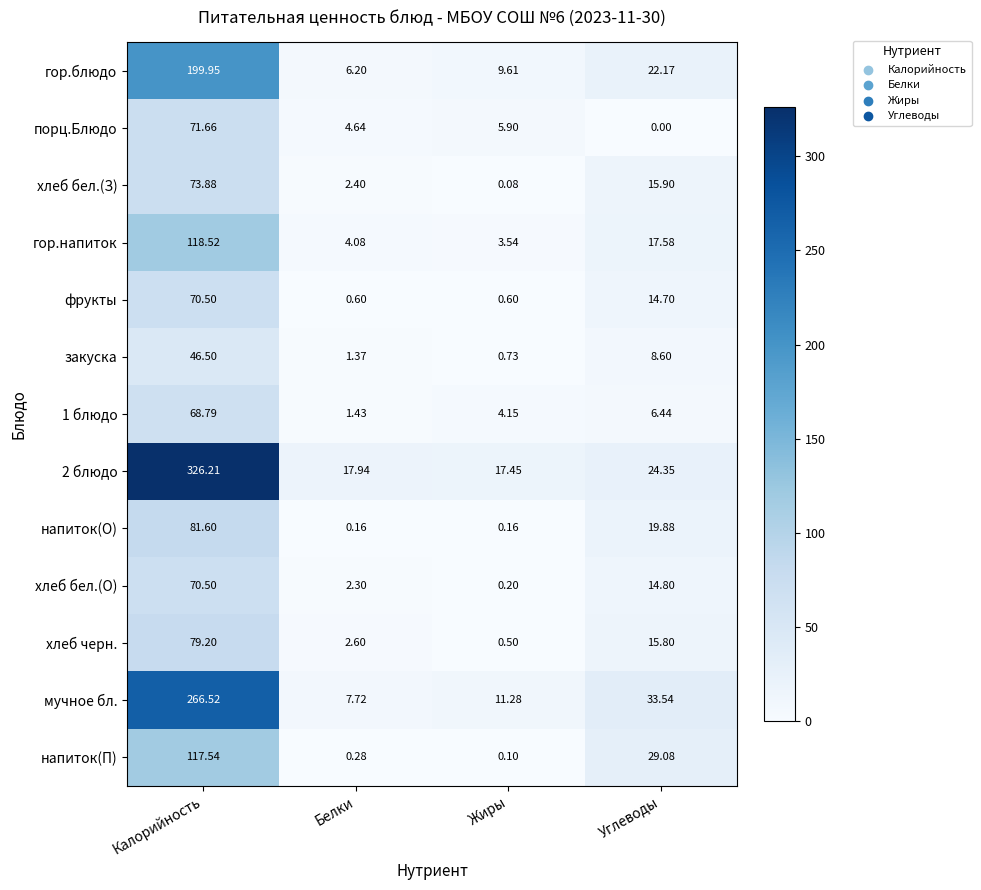

At which category does the chart reach its minimum across all series?

Углеводы